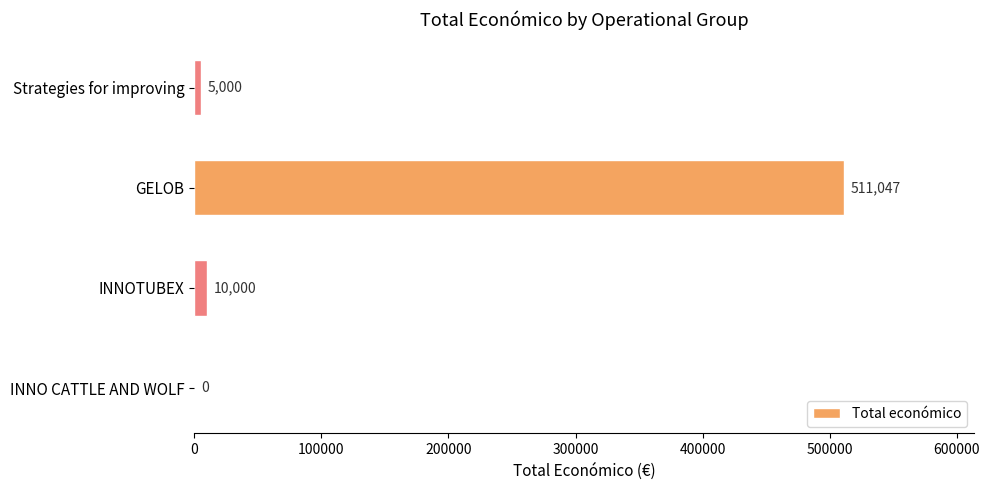

Reading bottom to top, what are all the values shown in this chart?

INNO CATTLE AND WOLF=0	INNOTUBEX=10000	GELOB=511047	Strategies for improving=5000